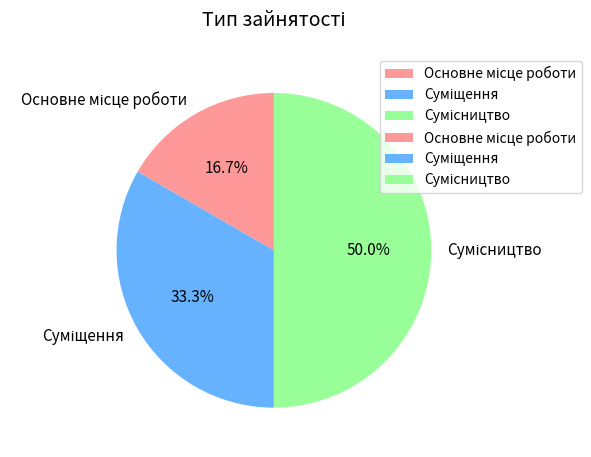

Is Основне місце роботи the majority of the pie?

No